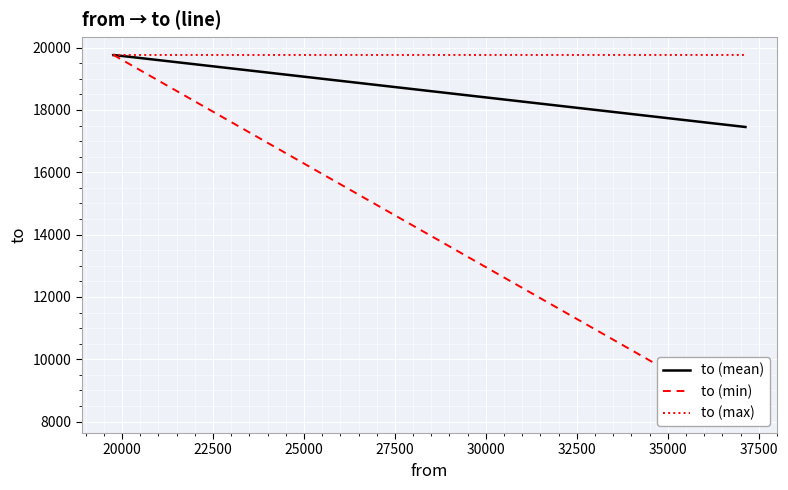

Which has a higher value, 20000 or 22500?

20000